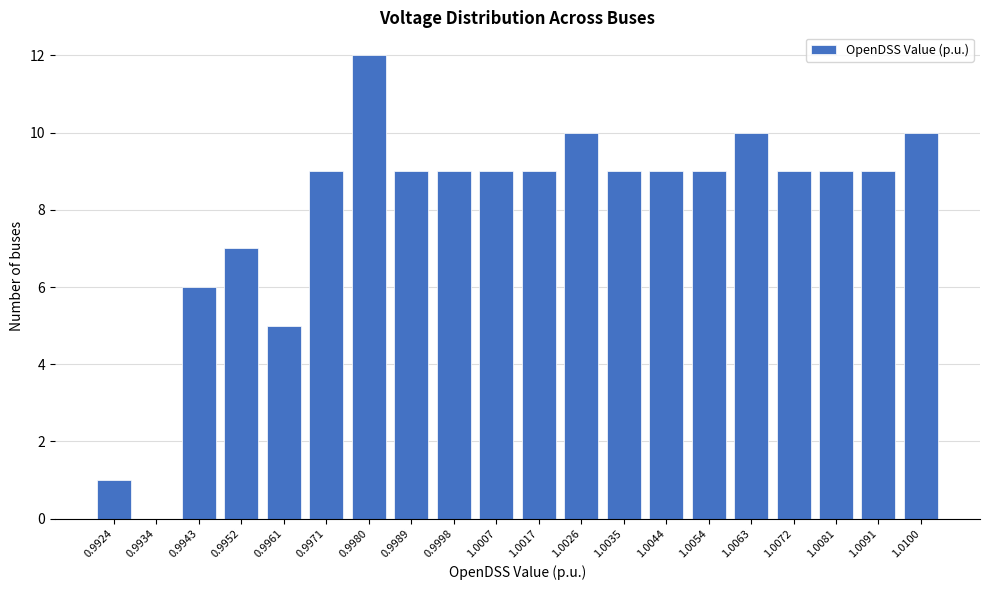

Reading left to right, list all the values displayed in this chart.

0.9924=1	0.9934=0	0.9943=6	0.9952=7	0.9961=5	0.9971=9	0.9980=12	0.9989=9	0.9998=9	1.0007=9	1.0017=9	1.0026=10	1.0035=9	1.0044=9	1.0054=9	1.0063=10	1.0072=9	1.0081=9	1.0091=9	1.0100=10